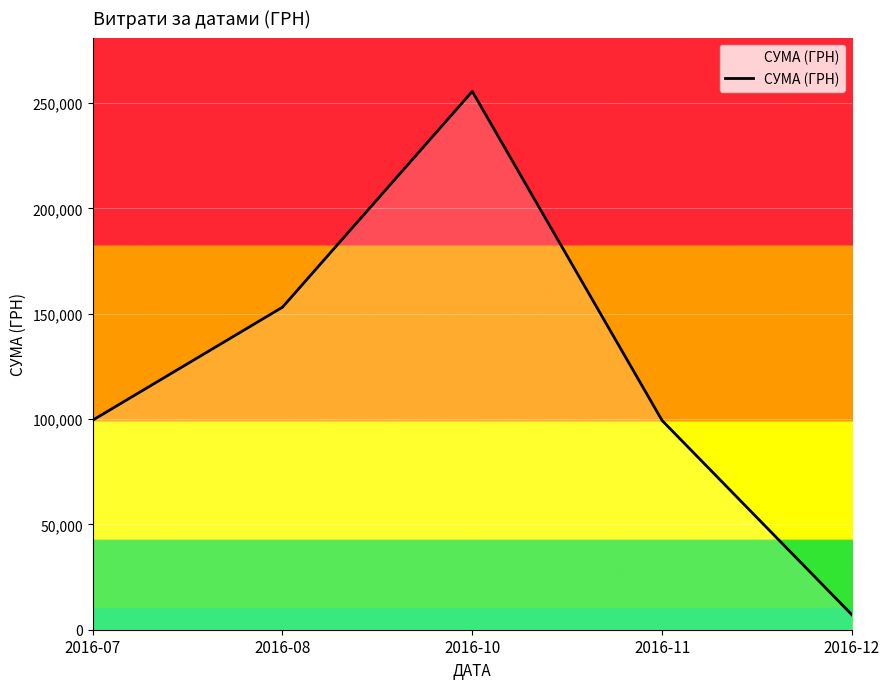

True or false: the data shows 7080.0 at 2016-12.

True